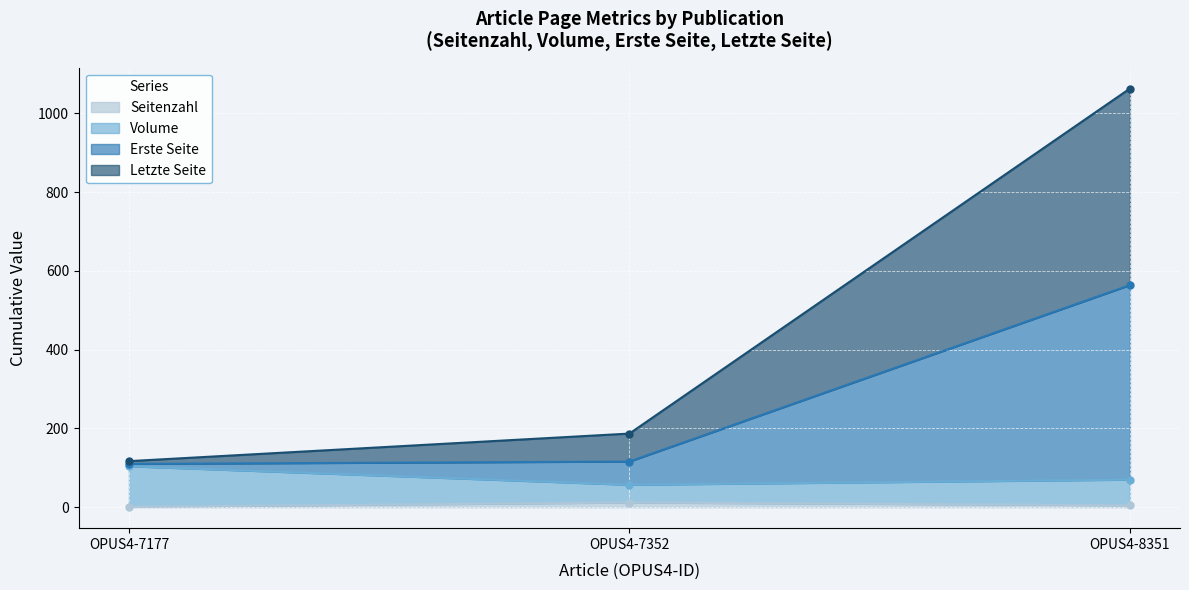

The value of Letzte Seite at OPUS4-7352 is 63. True or false?

False